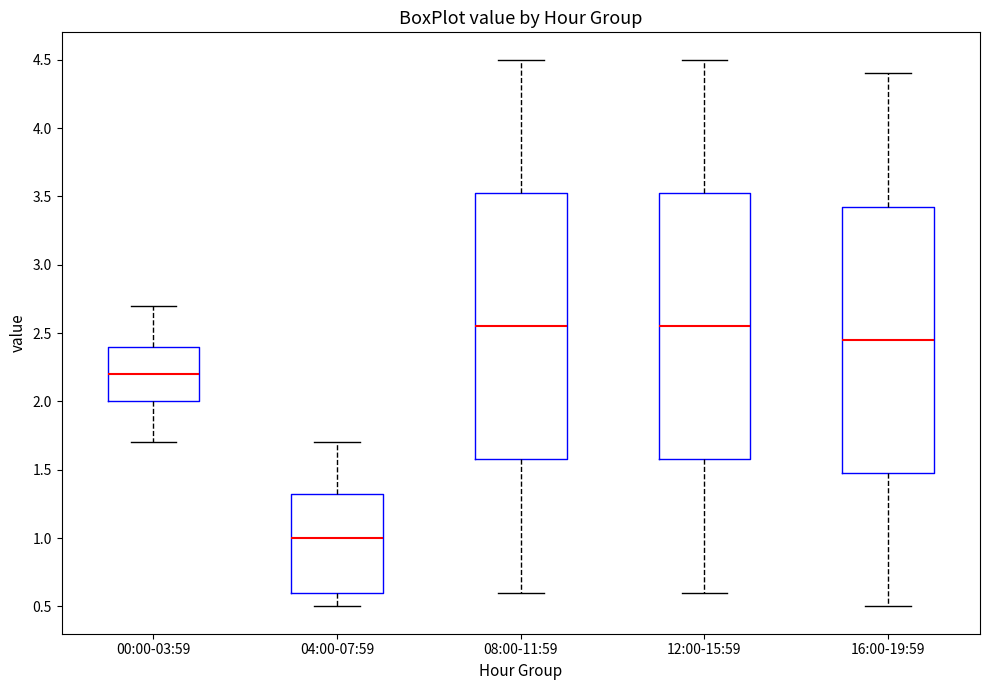

Reading left to right, transcribe this box plot: for each box, give where its median line is, the range the box spans, and where its two whiskers end, as read against the y-axis. The values are not printed on the chart, so give them approximately, as read against the axis.

00:00-03:59: median 2.20, box 2.00 to 2.40, whiskers 1.70 to 2.70
04:00-07:59: median 1.00, box 0.60 to 1.35, whiskers 0.50 to 1.70
08:00-11:59: median 2.55, box 1.60 to 3.55, whiskers 0.60 to 4.50
12:00-15:59: median 2.55, box 1.60 to 3.55, whiskers 0.60 to 4.50
16:00-19:59: median 2.45, box 1.50 to 3.45, whiskers 0.50 to 4.40